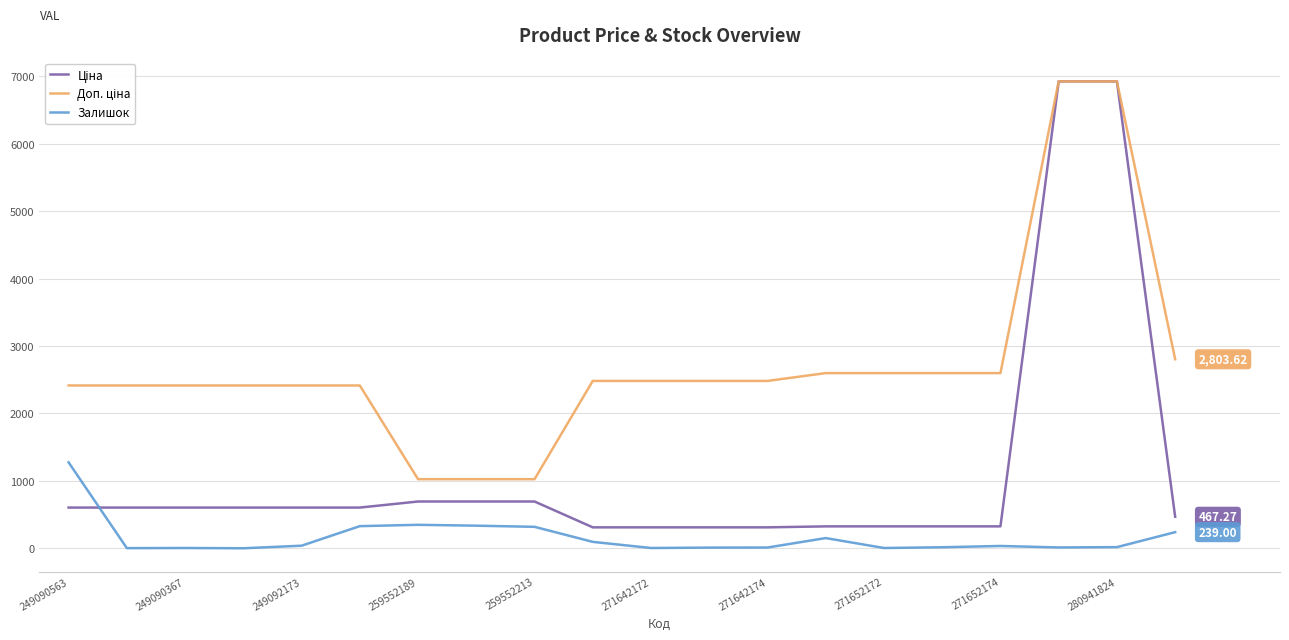

What is the lowest value of the Ціна series?

310.3